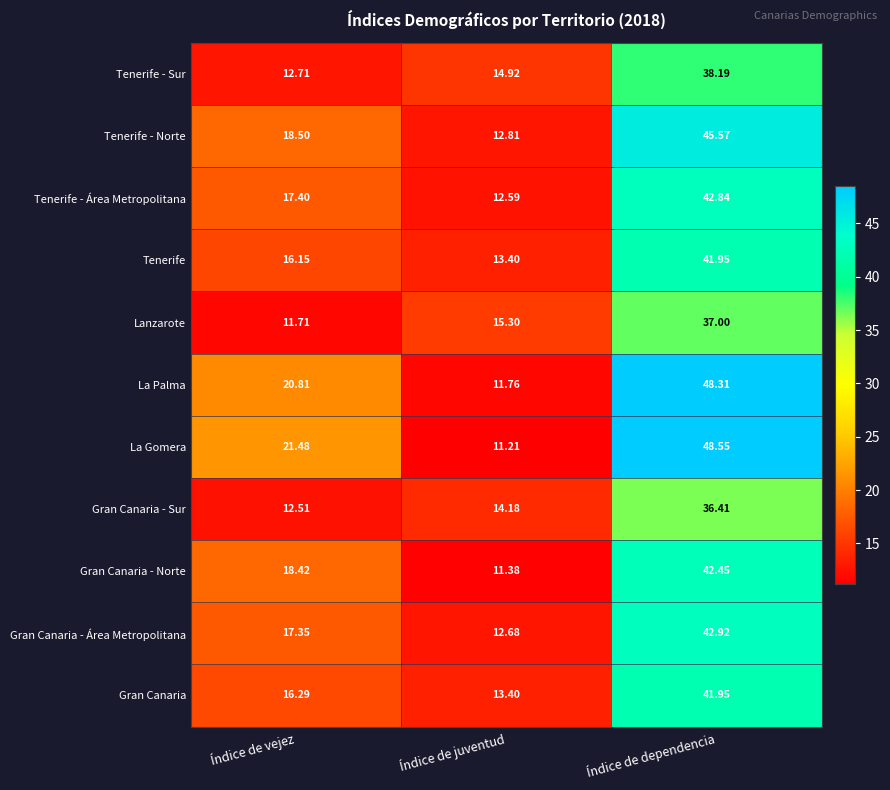

Which series changed the most between Índice de vejez and Índice de juventud?

La Gomera